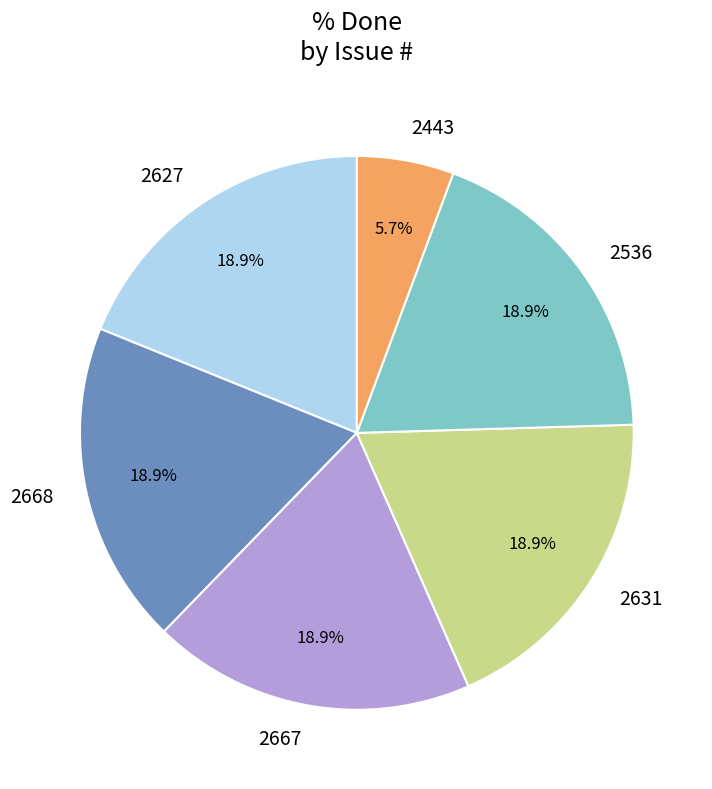

Count the number of slices in the pie.

6